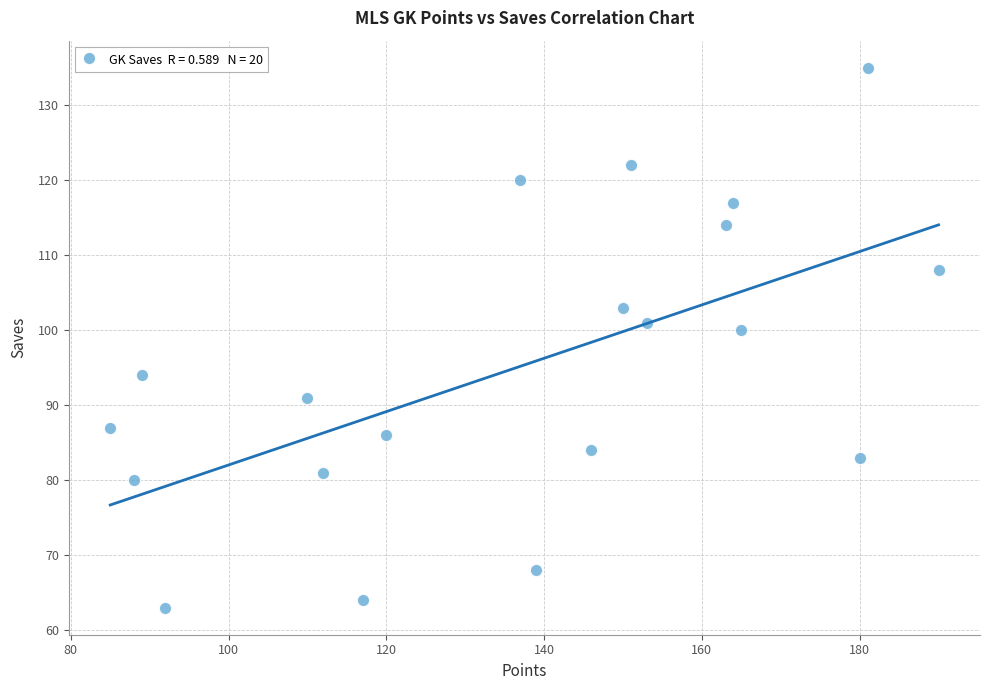

What is the range of X values (max minus min)?

105